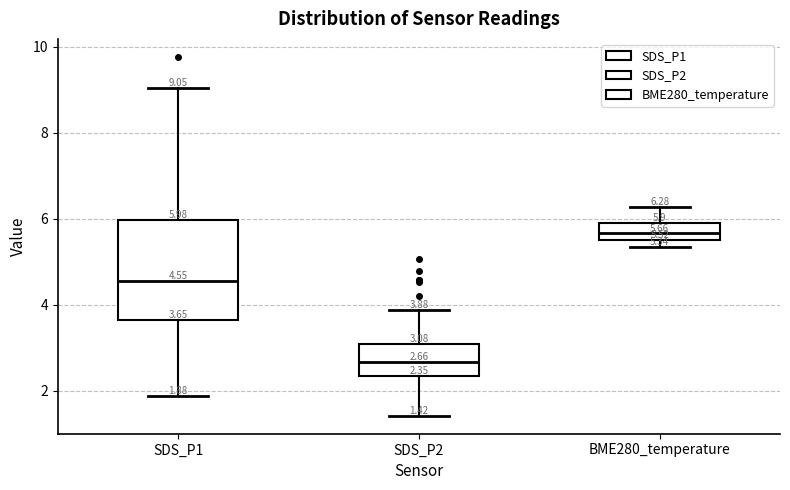

Which box's median line is the lowest?

SDS_P2